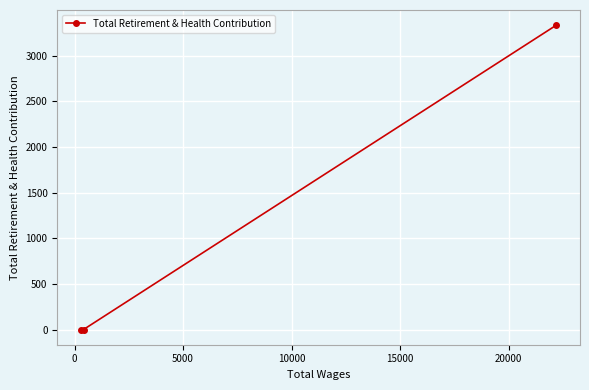

What is the maximum value shown in the chart?

3333